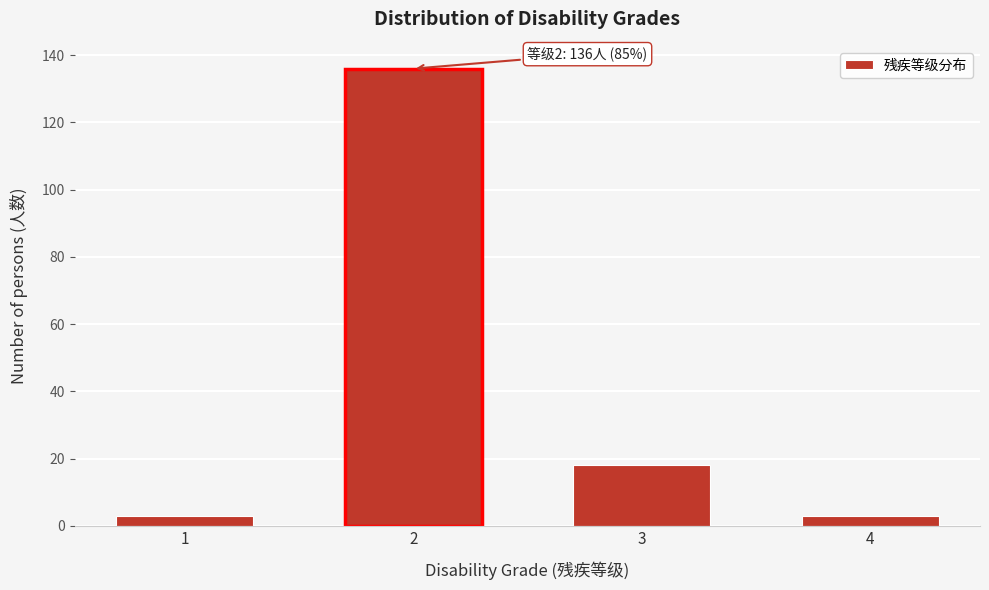

Reading right to left, transcribe all the data shown in this chart.

4=3	3=18	2=136	1=3